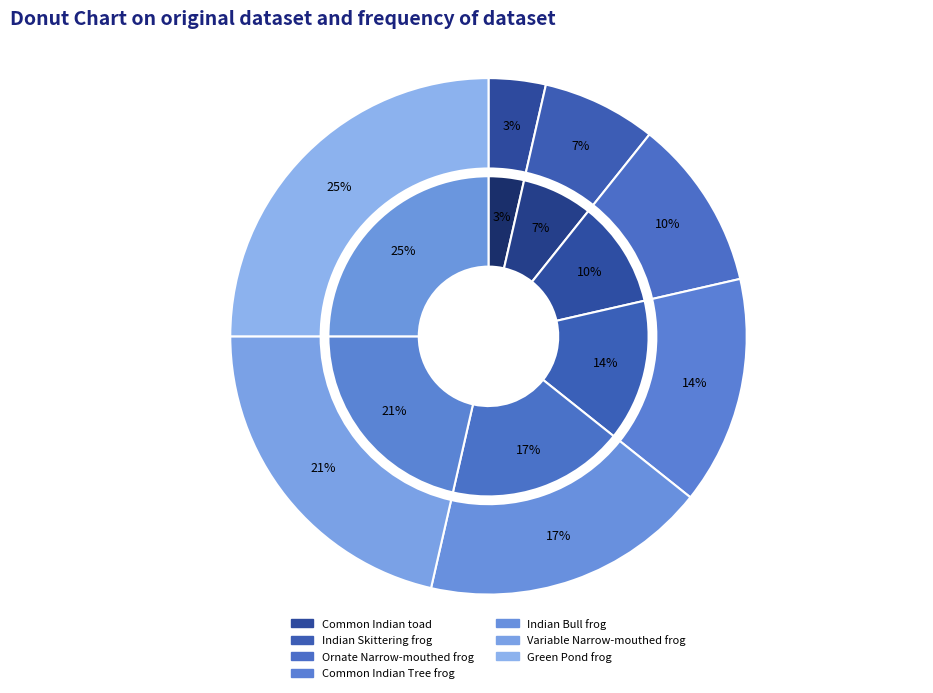

Which category has the biggest portion of the pie?

Green Pond frog